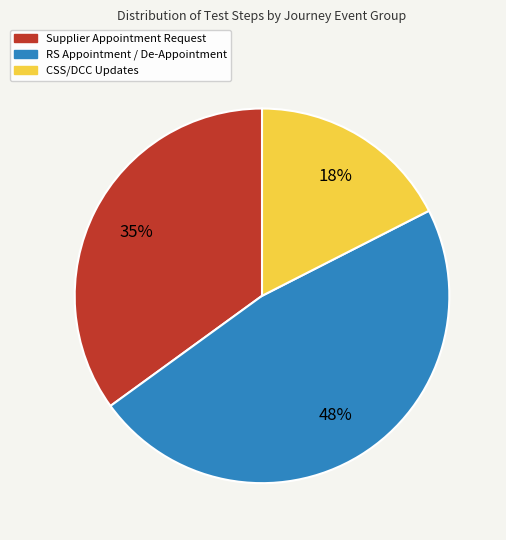

True or false: Supplier Appointment Request accounts for 35% of the total.

True